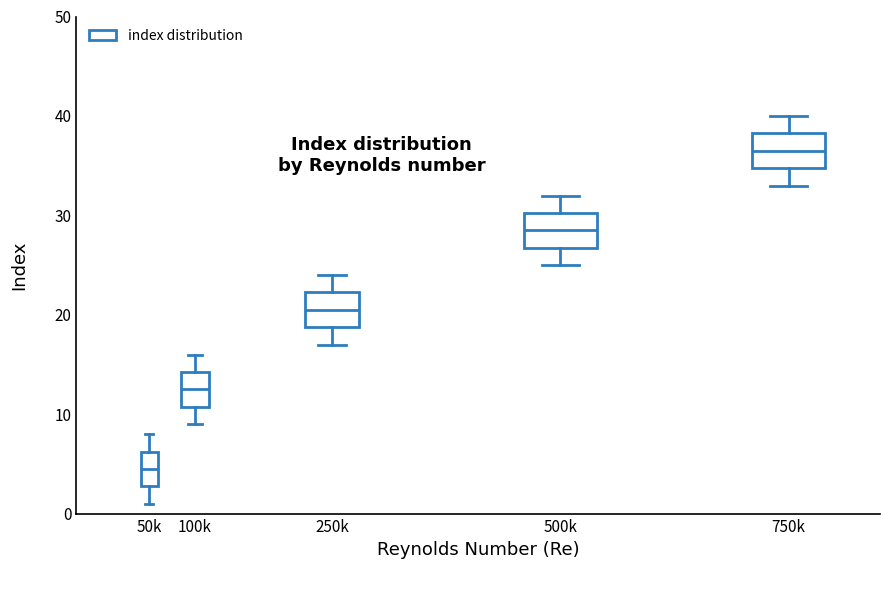

Reading left to right, transcribe this box plot: for each box, give where its median line is, the range the box spans, and where its two whiskers end, as read against the y-axis. The values are not printed on the chart, so give them approximately, as read against the axis.

50k: median 5, box 3 to 6, whiskers 1 to 8
100k: median 13, box 11 to 14, whiskers 9 to 16
250k: median 21, box 19 to 22, whiskers 17 to 24
500k: median 29, box 27 to 30, whiskers 25 to 32
750k: median 37, box 35 to 38, whiskers 33 to 40